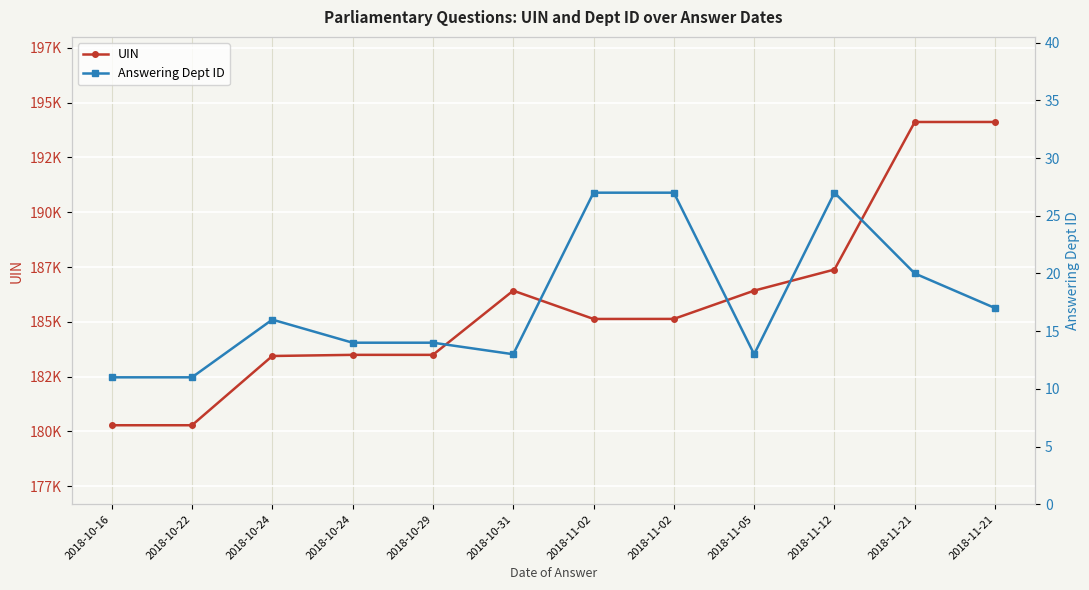

What is the spread (max minus min) of values at 2018-10-24?

183426